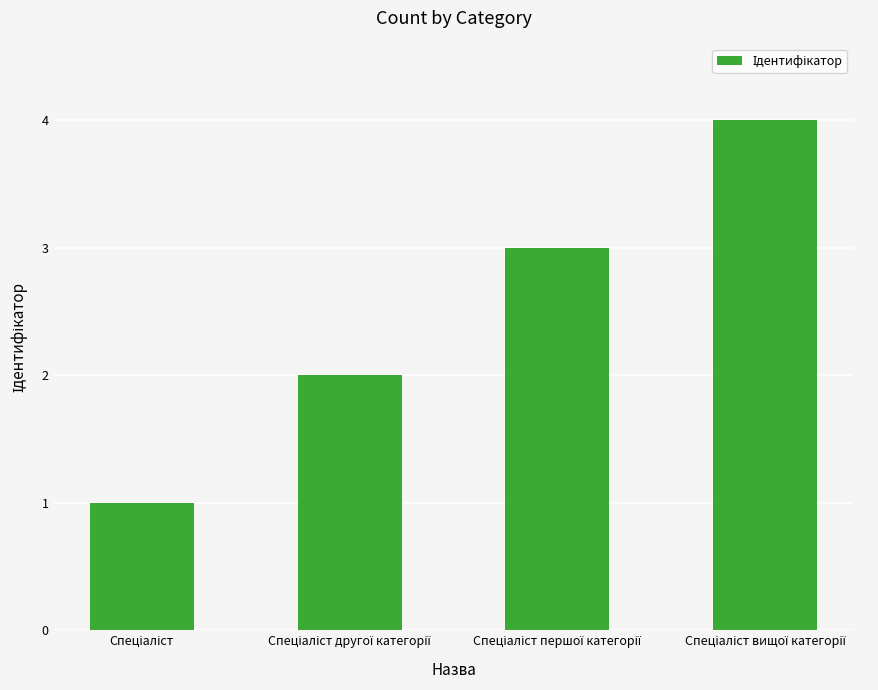

What is the greatest value displayed?

4